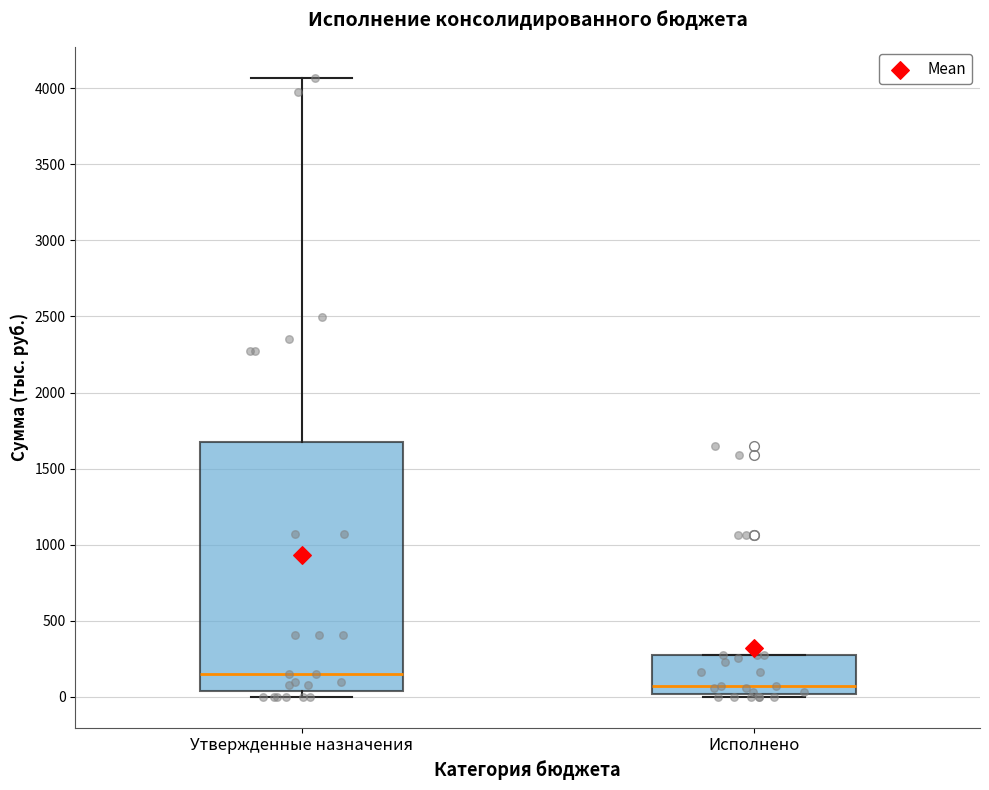

Reading left to right, read every box against the y-axis: the position of its median line, the range the box covers, and the ends of its whiskers. The values are not printed on the chart, so give them approximately, as read against the axis.

Утвержденные назначения: median 150, box 50 to 1650, whiskers 0 to 4050
Исполнено: median 50, box 0 to 250, whiskers 0 (just below the box's lower edge) to 250